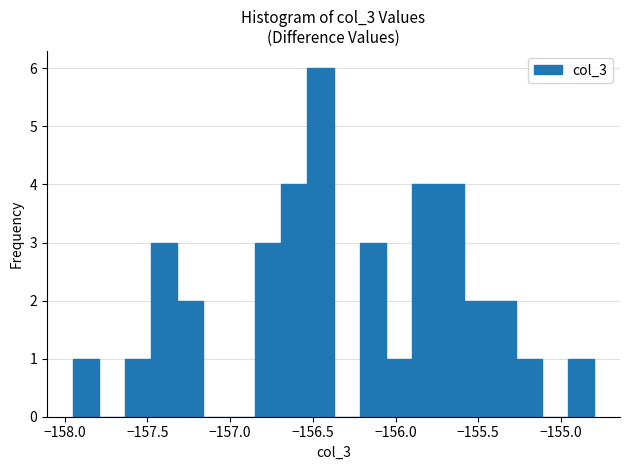

Read against the x-axis, roughly where is the centre of the tallest bar?

-156.45